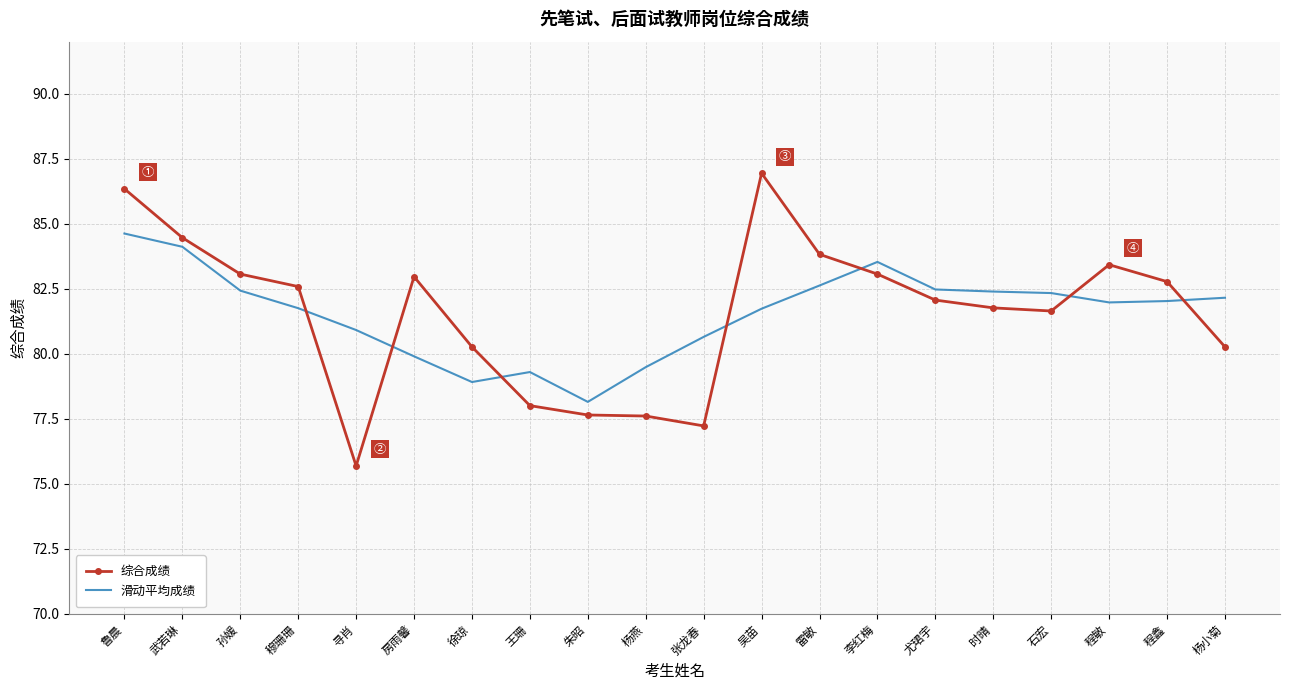

Count the number of data series in this chart.

2